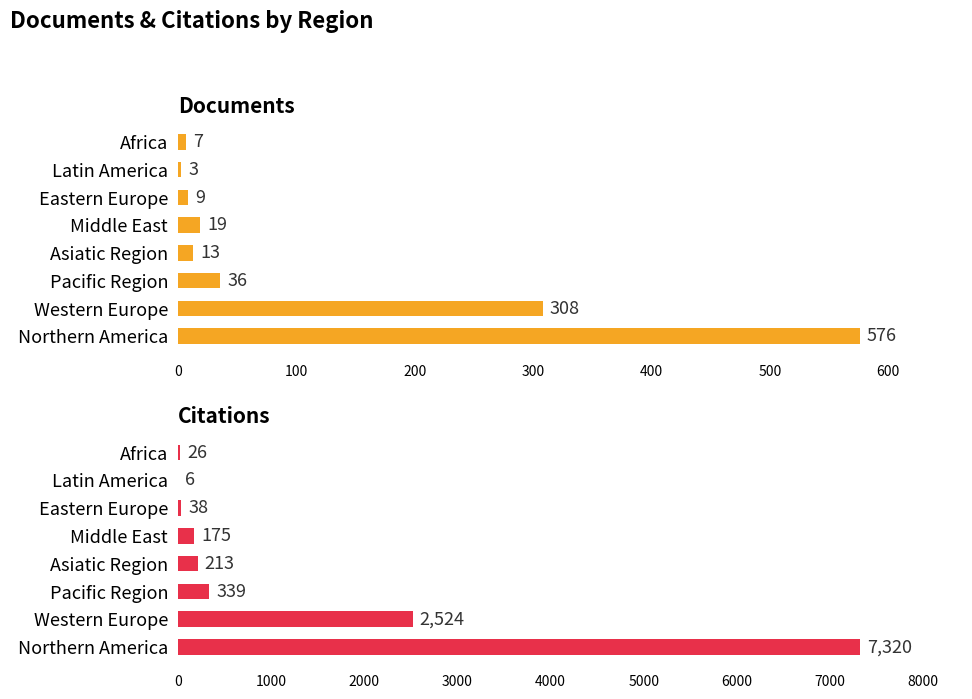

Reading left to right, list all the values displayed in this chart.

Documents: 0=576	100=308	200=36	300=13	400=19	500=9	600=3	700=7
Citations: 0=7320	100=2524	200=339	300=213	400=175	500=38	600=6	700=26